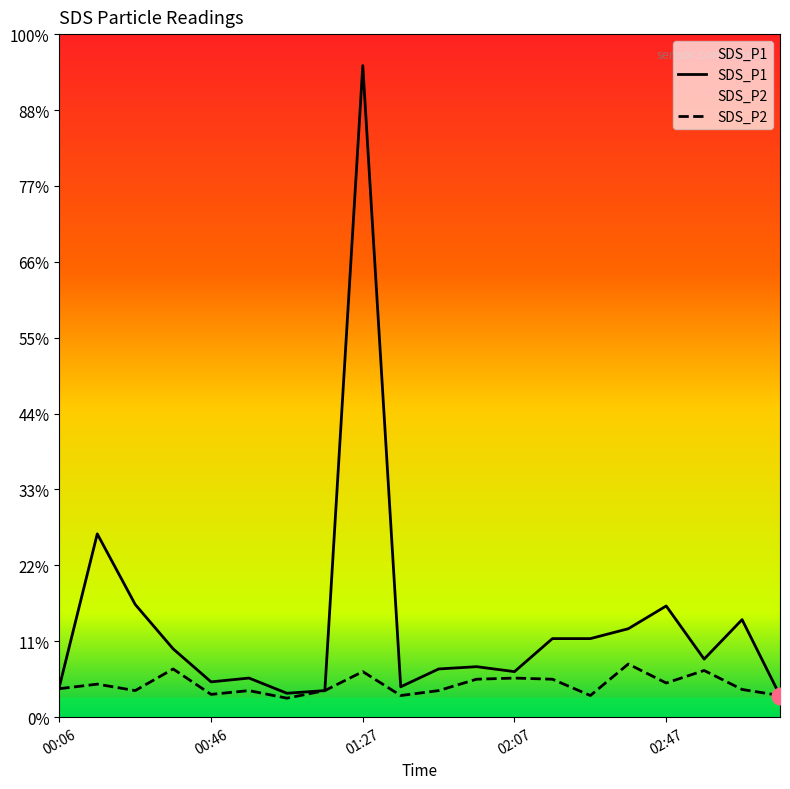

At which label is SDS_P2 closest to 0?

01:07